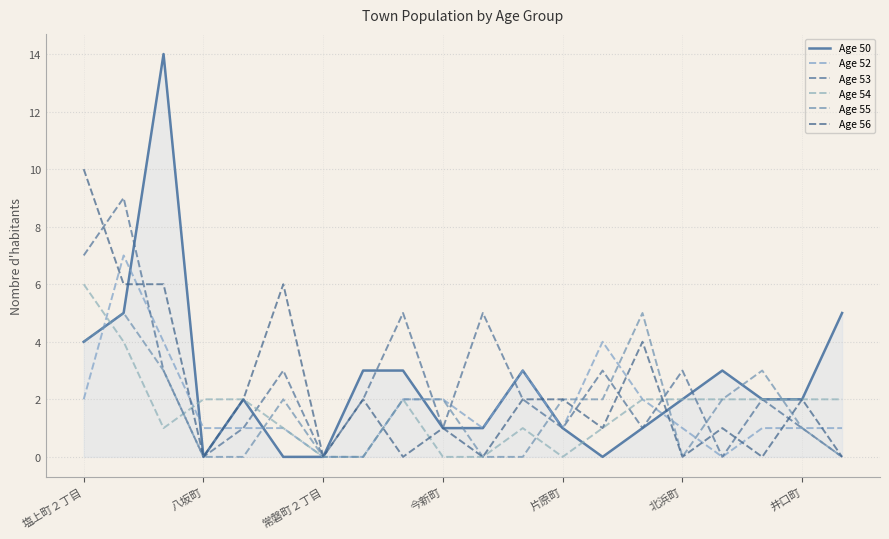

How many lines are shown in the chart?

6